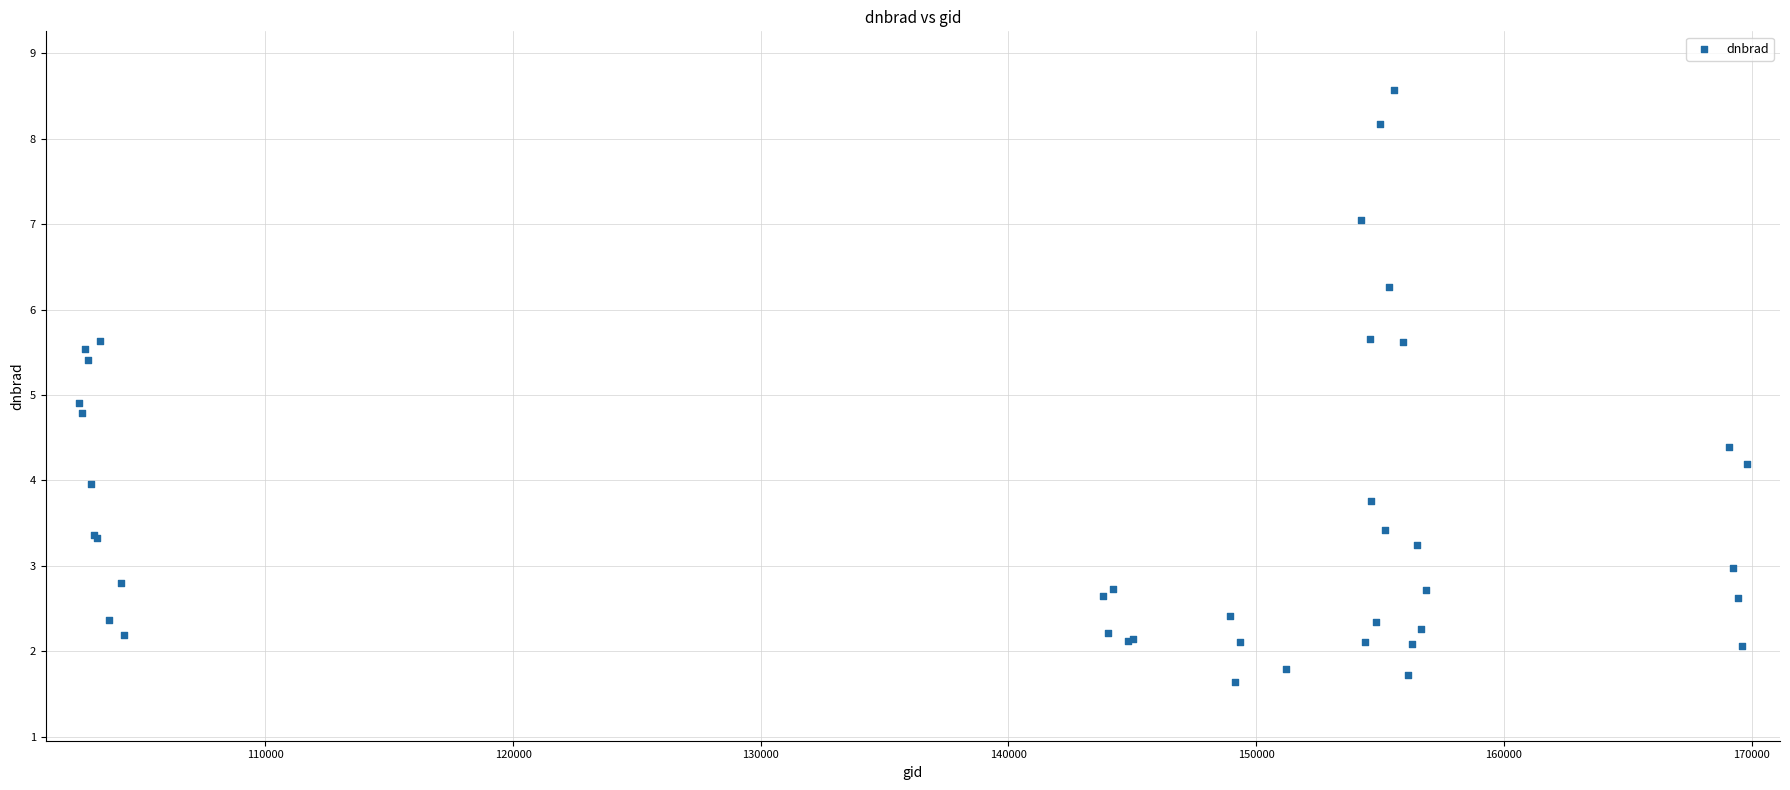

What Y value in the scatter plot is closest to 5?

4.9